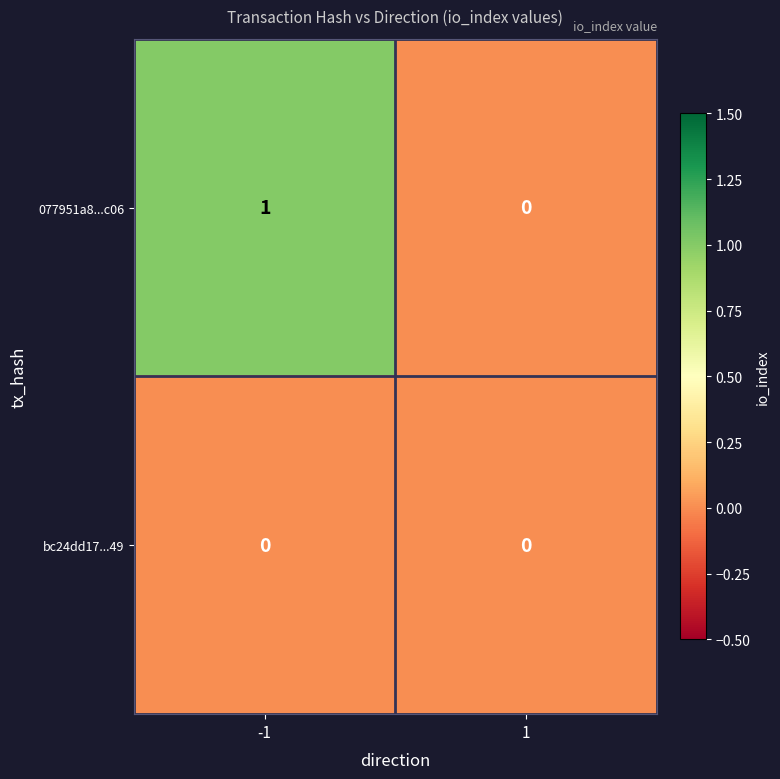

True or false: 077951a8...c06 has a value of 1 at -1.

True